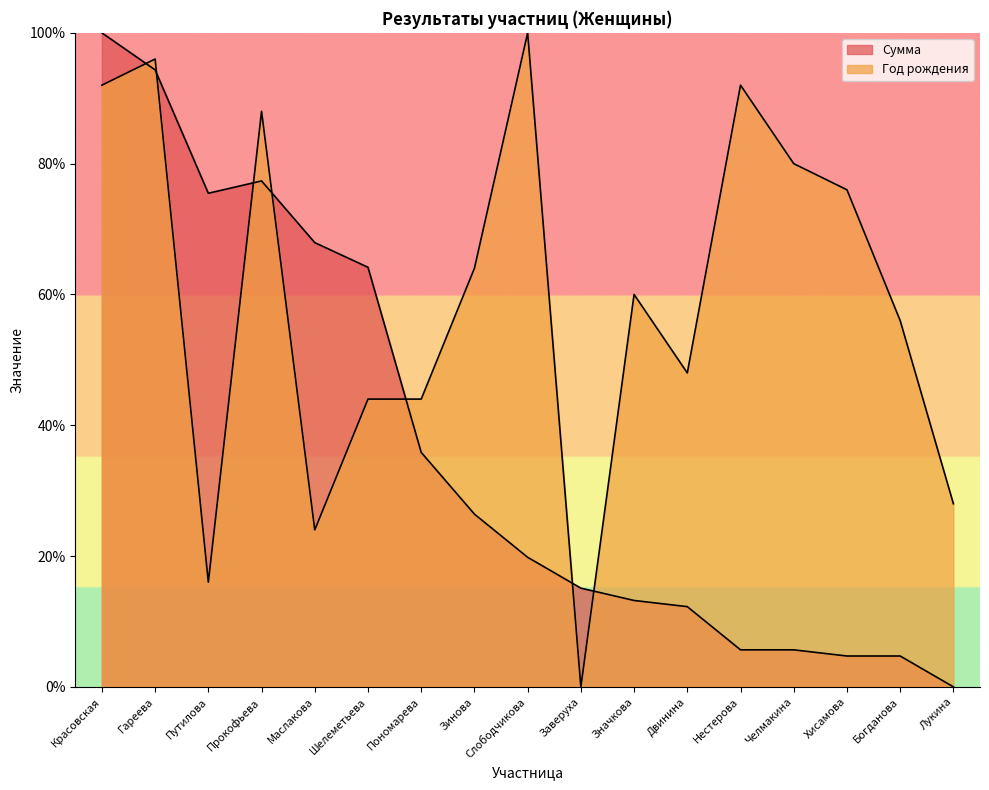

What is the label of the 7th point from the left?

Пономарева